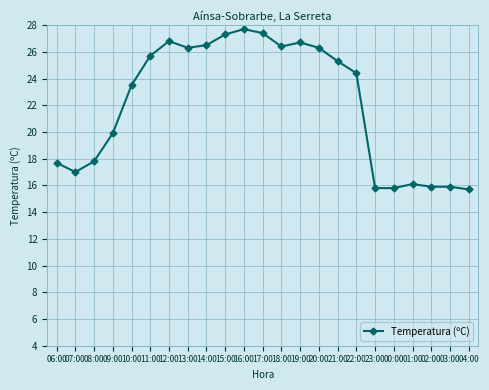

What is the smallest value displayed?

15.7